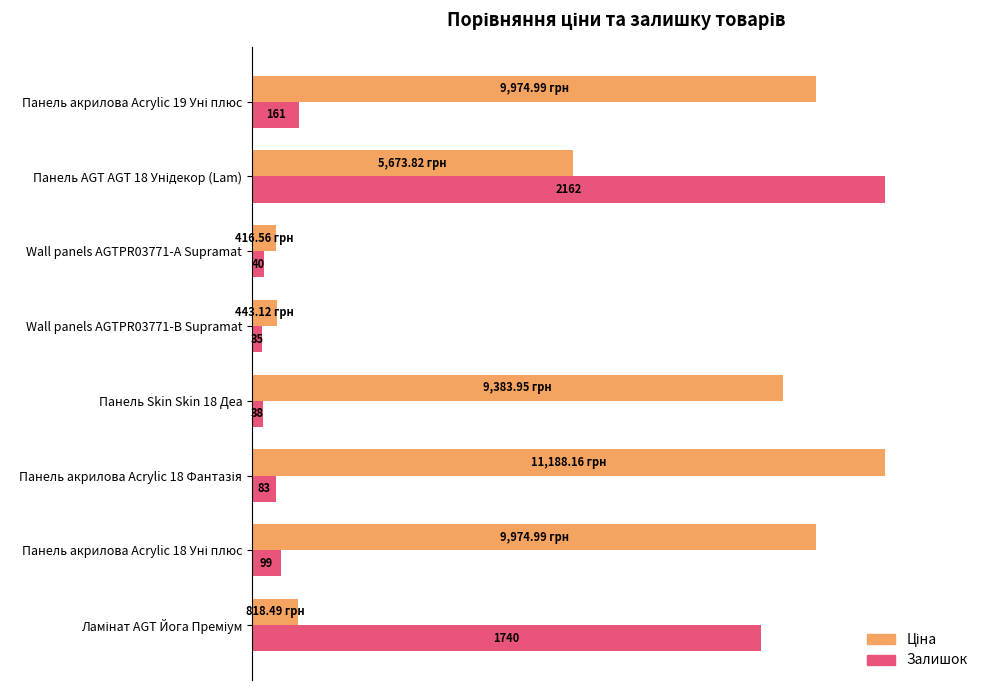

List the series in order of their peak value, highest first.

Ціна, Залишок